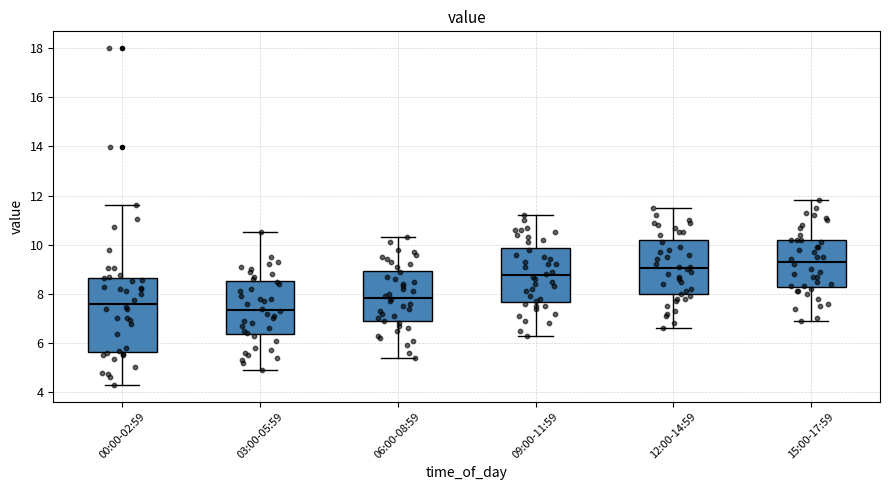

Reading left to right, transcribe this box plot: for each box, give where its median line is, the range the box spans, and where its two whiskers end, as read against the y-axis. The values are not printed on the chart, so give them approximately, as read against the axis.

00:00-02:59: median 7.6, box 5.6 to 8.6, whiskers 4.4 to 11.6
03:00-05:59: median 7.4, box 6.4 to 8.6, whiskers 5.0 to 10.6
06:00-08:59: median 7.8, box 6.8 to 9.0, whiskers 5.4 to 10.4
09:00-11:59: median 8.8, box 7.6 to 9.8, whiskers 6.4 to 11.2
12:00-14:59: median 9.0, box 8.0 to 10.2, whiskers 6.6 to 11.6
15:00-17:59: median 9.4, box 8.2 to 10.2, whiskers 7.0 to 11.8